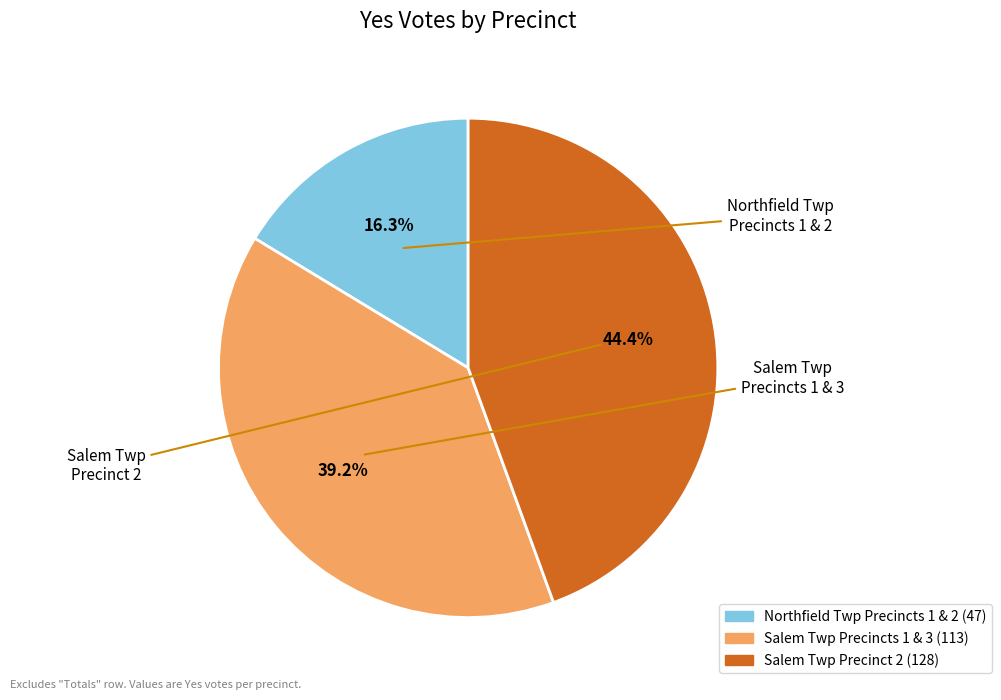

How many segments does this pie chart have?

3